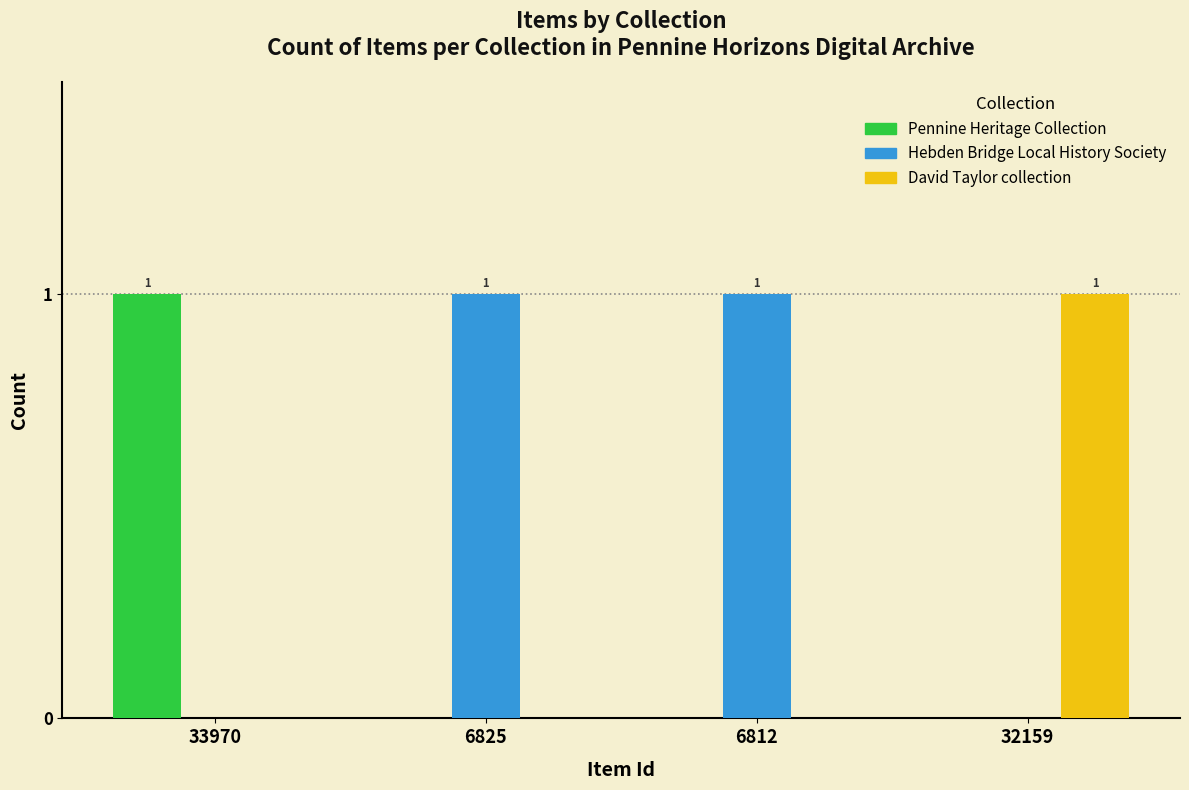

The David Taylor collection series shows 0 at 33970. True or false?

True